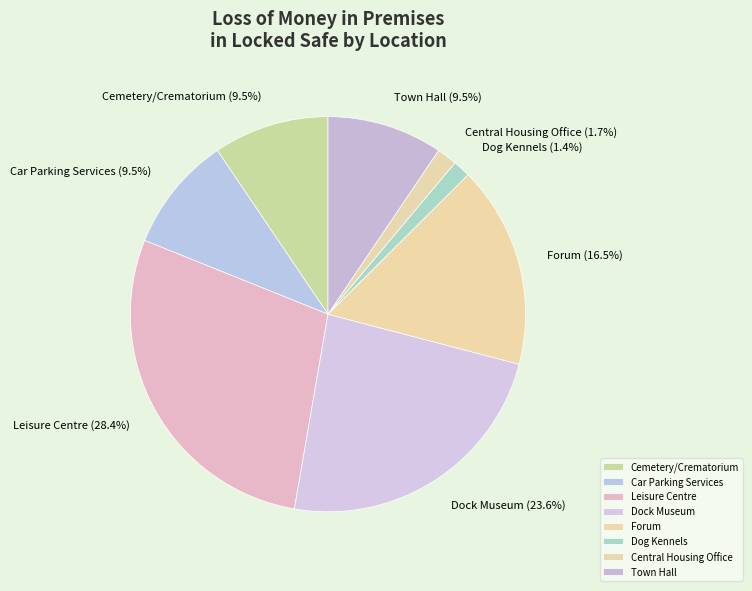

To the nearest percent, what is the difference between the Car Parking Services and Leisure Centre slice percentages?

19%